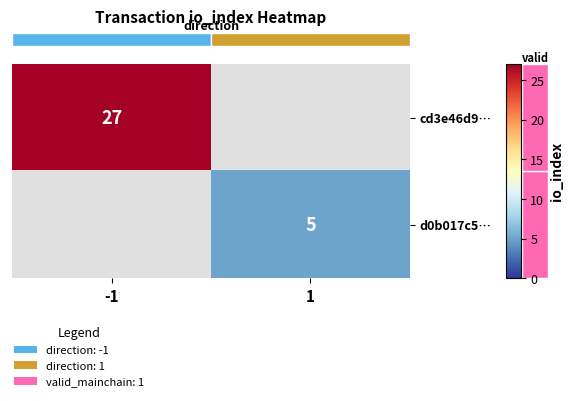

How many positive values does the row_1 series have?

1